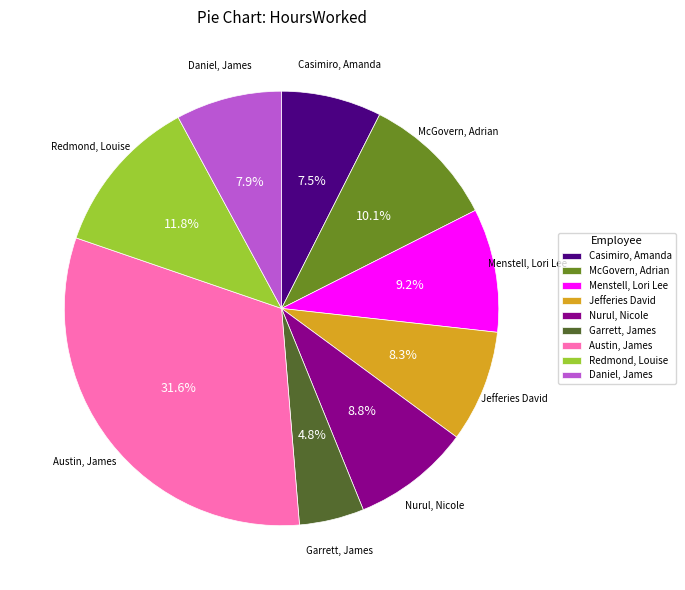

Which slice is the largest?

Austin, James